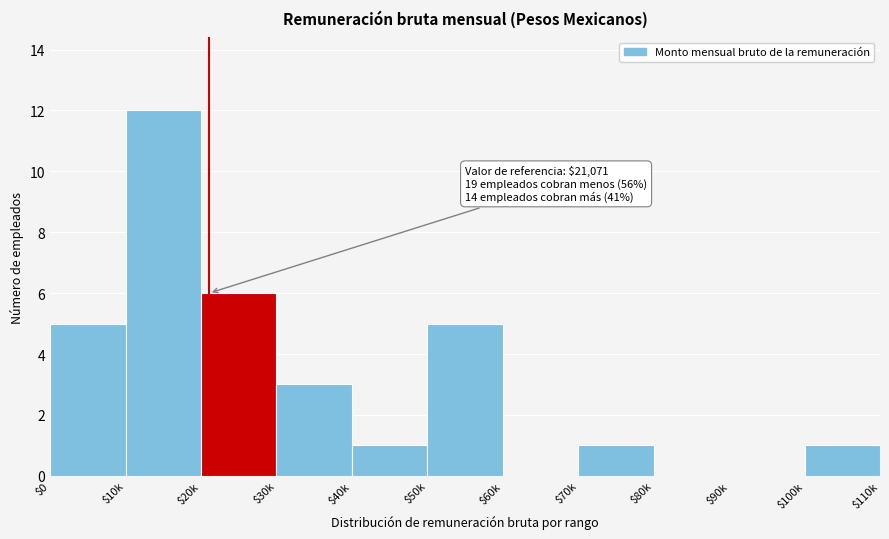

True or false: the data shows 6 at $20k.

True